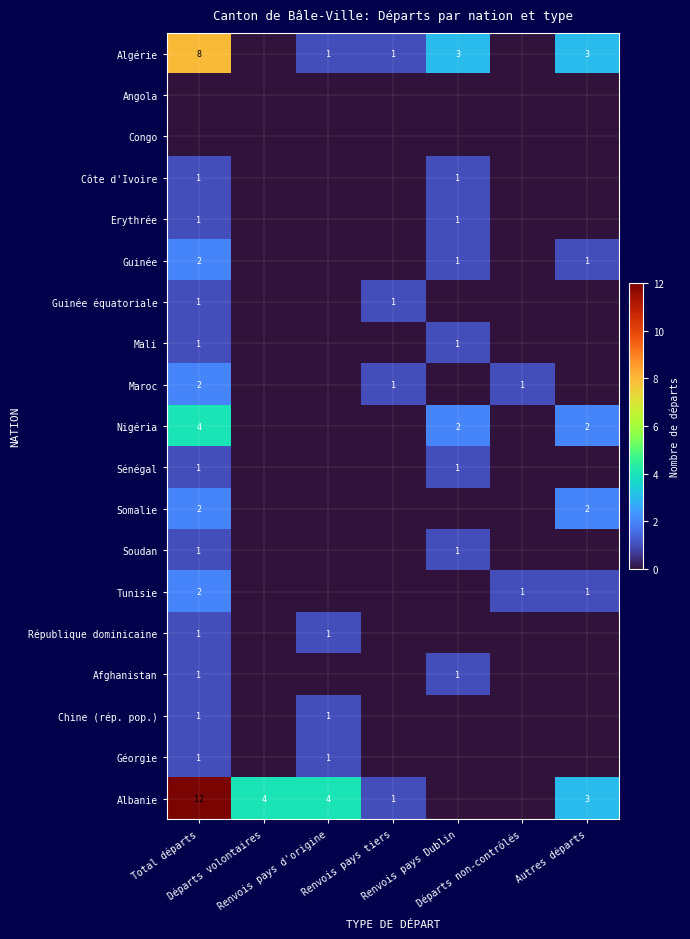

The value of Maroc at Départs non-contrôlés is 1. True or false?

False